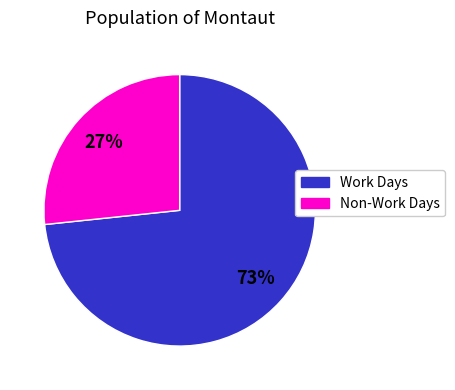

Is there any slice that represents more than half of the pie?

Yes